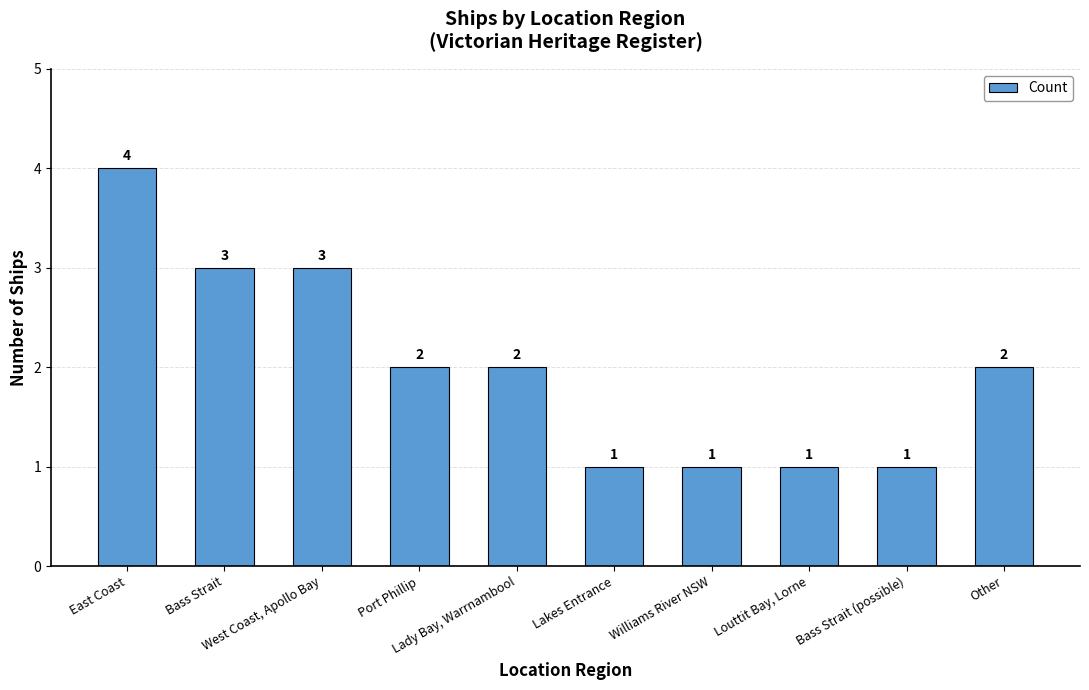

What is the maximum value shown in the chart?

4